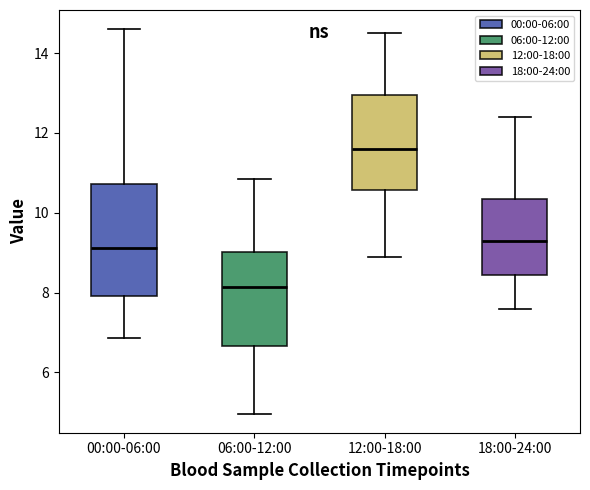

Where is the upper edge of the box for 06:00-12:00 on the y-axis? The values are not printed on the chart, so give them approximately, as read against the axis.

9.0